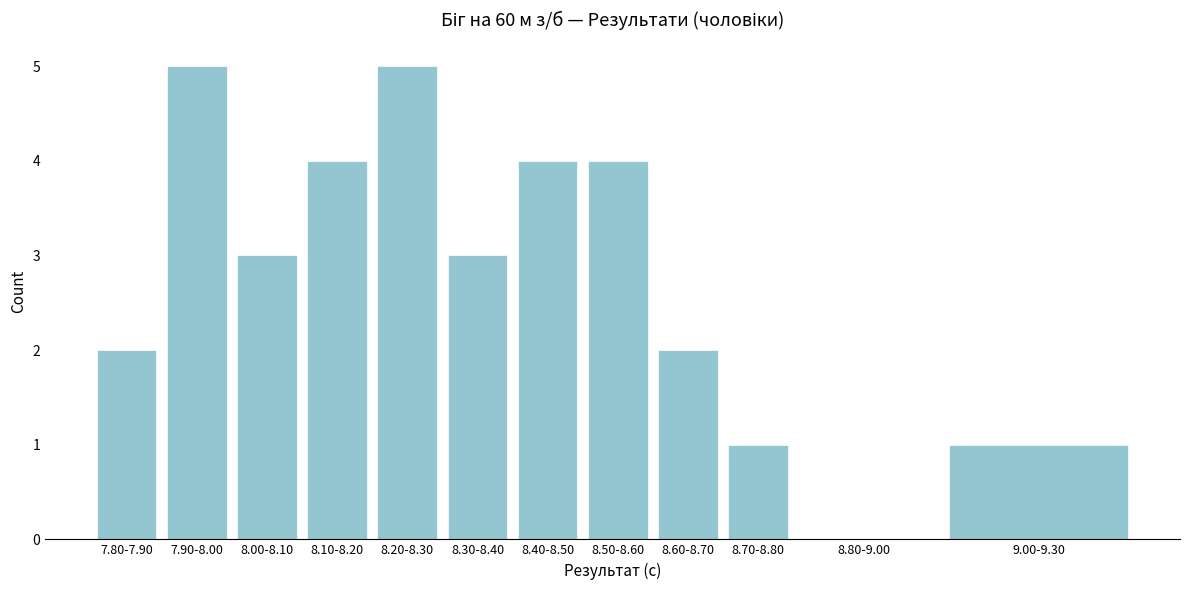

Reading left to right, list all the values displayed in this chart.

7.80-7.90=2	7.90-8.00=5	8.00-8.10=3	8.10-8.20=4	8.20-8.30=5	8.30-8.40=3	8.40-8.50=4	8.50-8.60=4	8.60-8.70=2	8.70-8.80=1	8.80-9.00=0	9.00-9.30=1